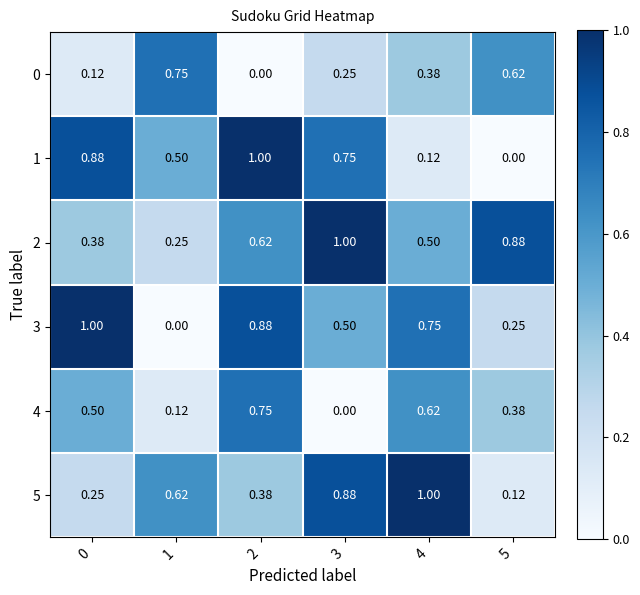

Is the value of 0 at 2 greater than the value of 1 at 3?

No